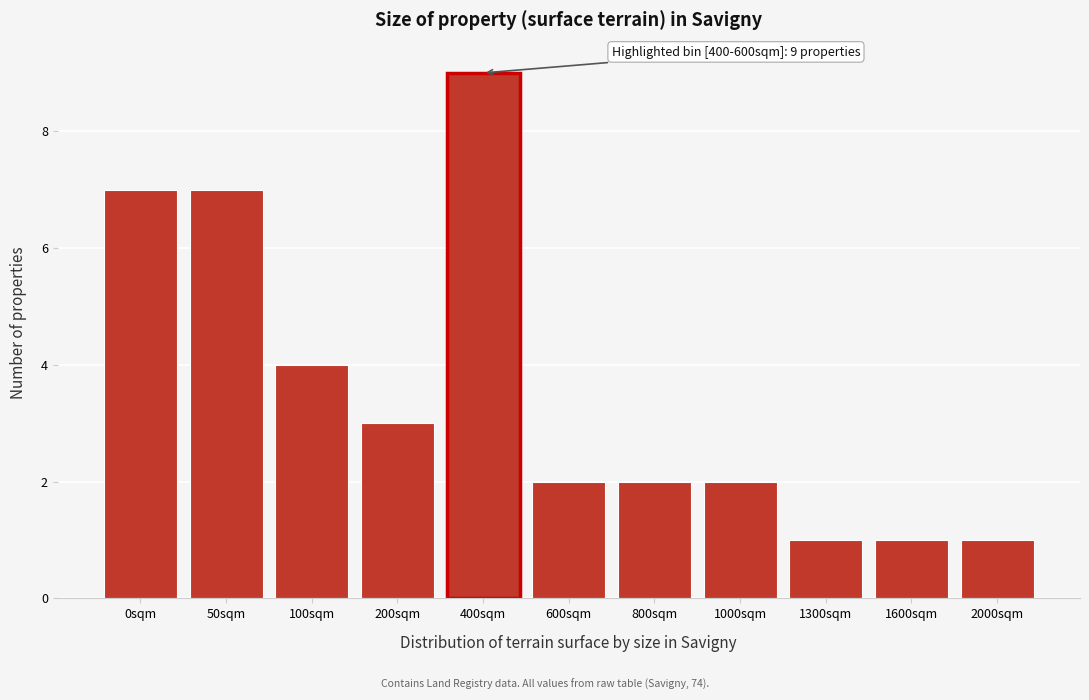

Reading left to right, what are all the values shown in this chart?

7	7	4	3	9	2	2	2	1	1	1